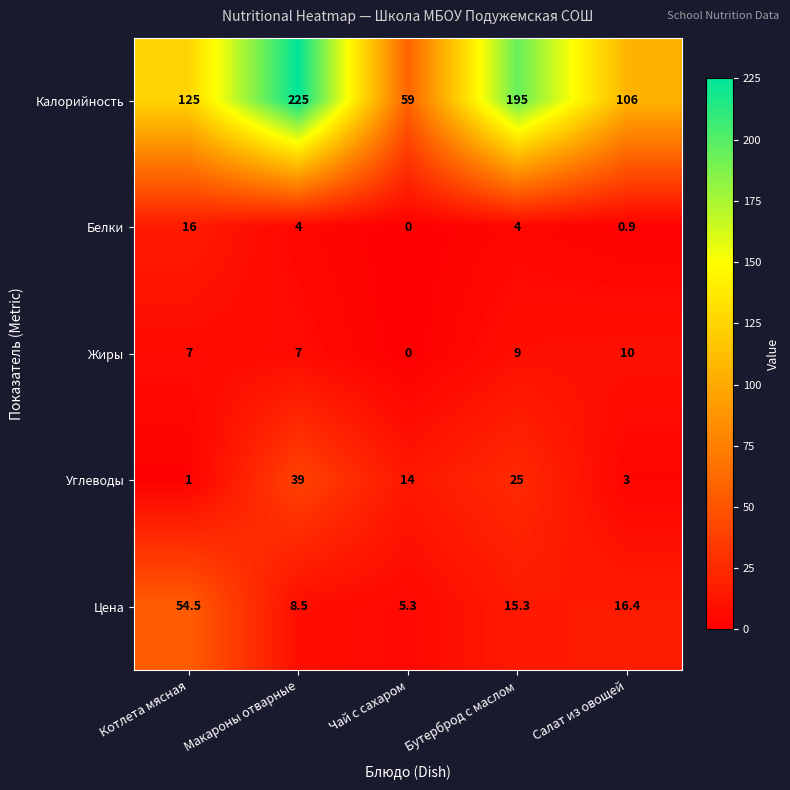

List the labels in order of Углеводы value, largest first.

Макароны отварные, Бутерброд с маслом, Чай с сахаром, Салат из овощей, Котлета мясная